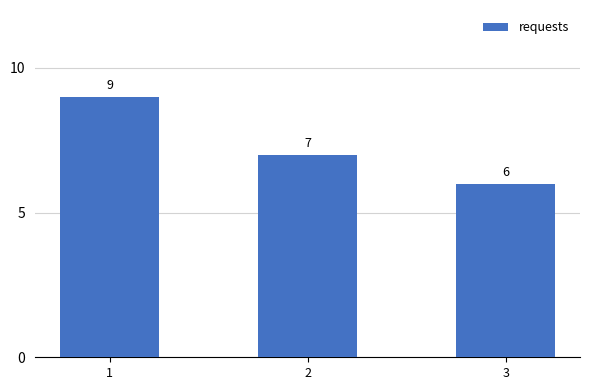

What is the greatest value displayed?

9